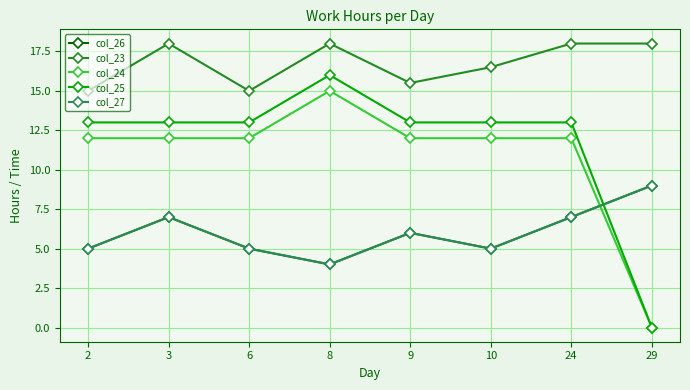

True or false: col_24 has a value of 0.0 at 29.

True